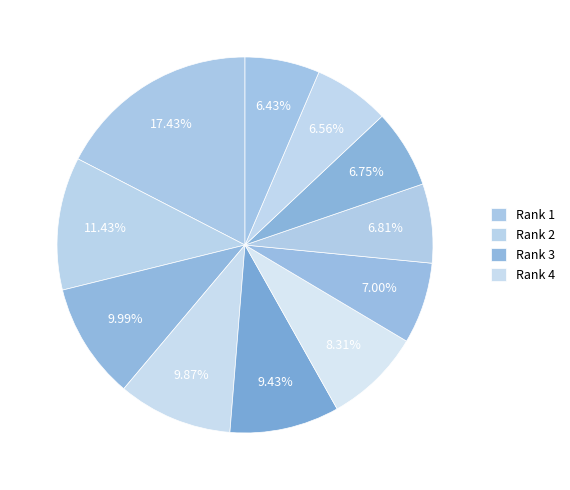

Is there any slice that represents more than half of the pie?

No